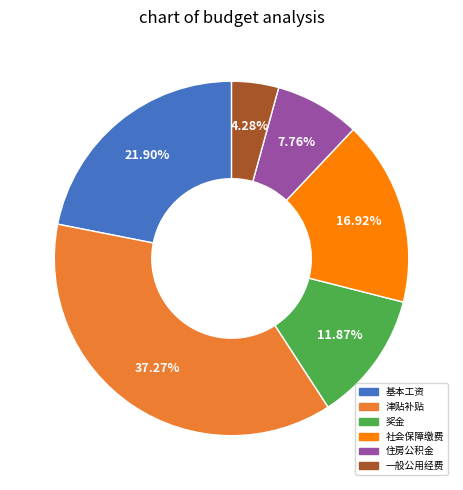

Between 奖金 and 一般公用经费, which is larger?

奖金